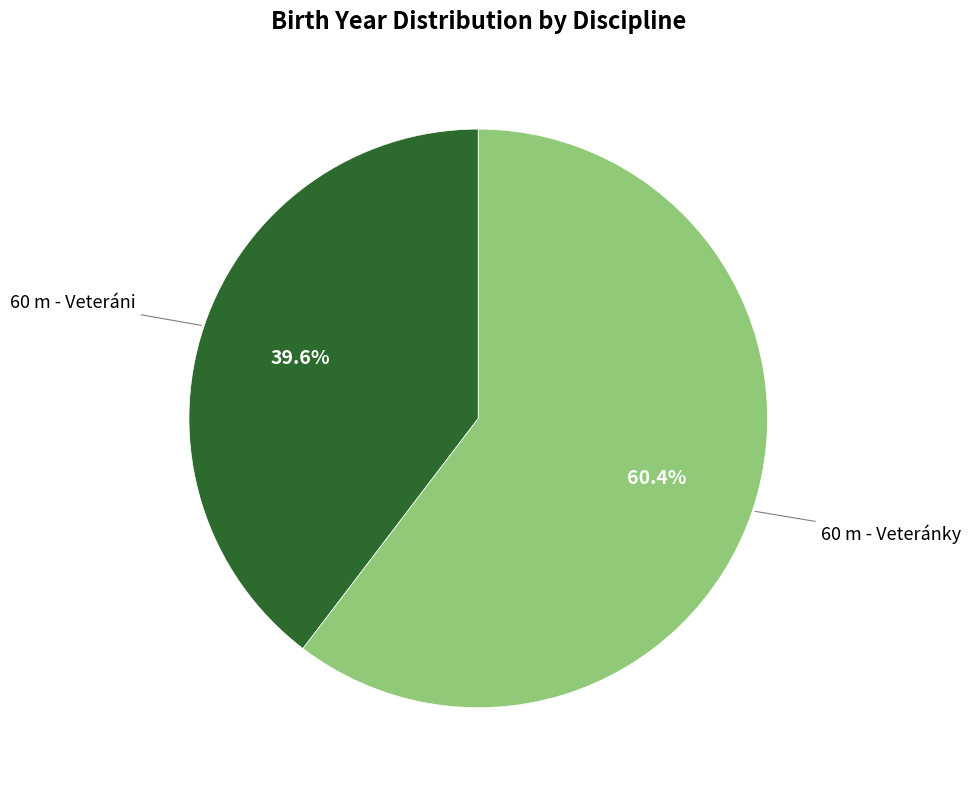

Rank the categories by value from lowest to highest.

60 m - Veteráni, 60 m - Veteránky